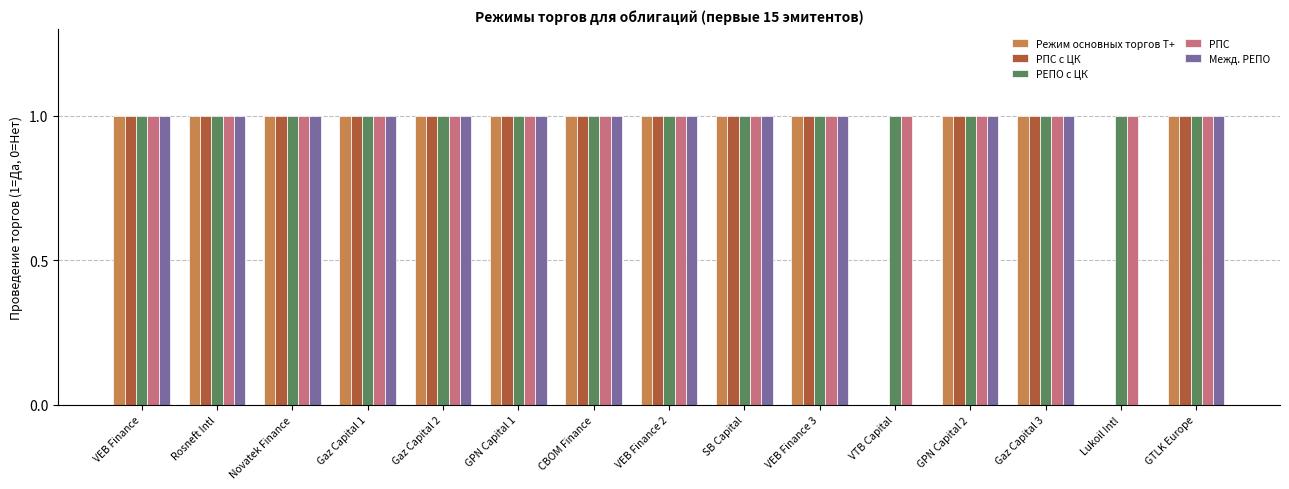

How many groups of bars are there?

15